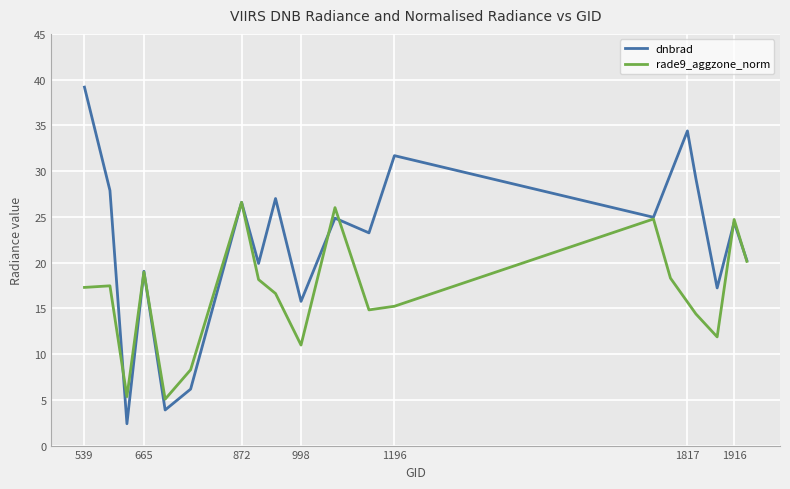

Rank the series by their maximum value, from lowest to highest.

rade9_aggzone_norm, dnbrad